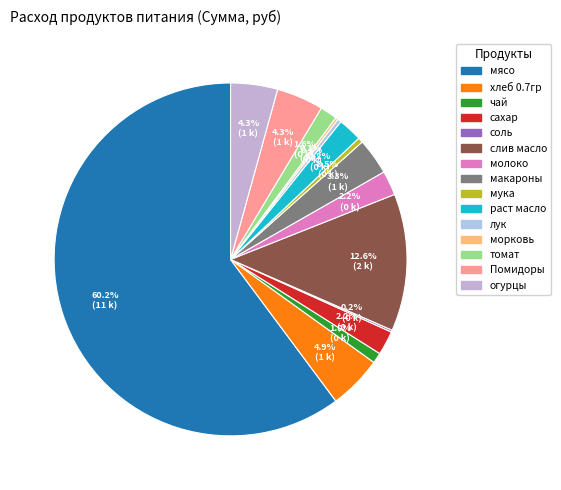

Rank the categories by value from lowest to highest.

соль, морковь, лук, мука, чай, томат, раст масло, сахар, молоко, макароны, Помидоры, огурцы, хлеб 0.7гр, слив масло, мясо